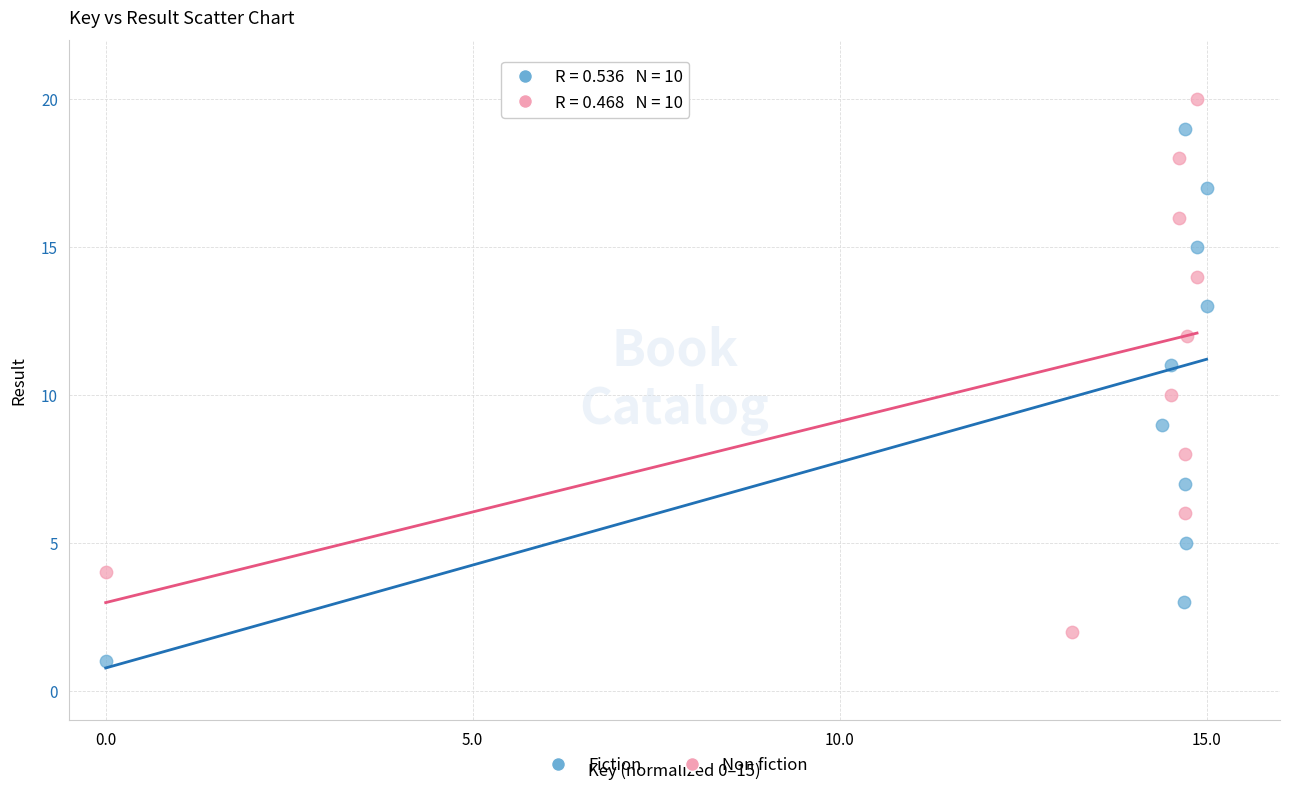

Which series reaches the maximum Y coordinate?

Non fiction